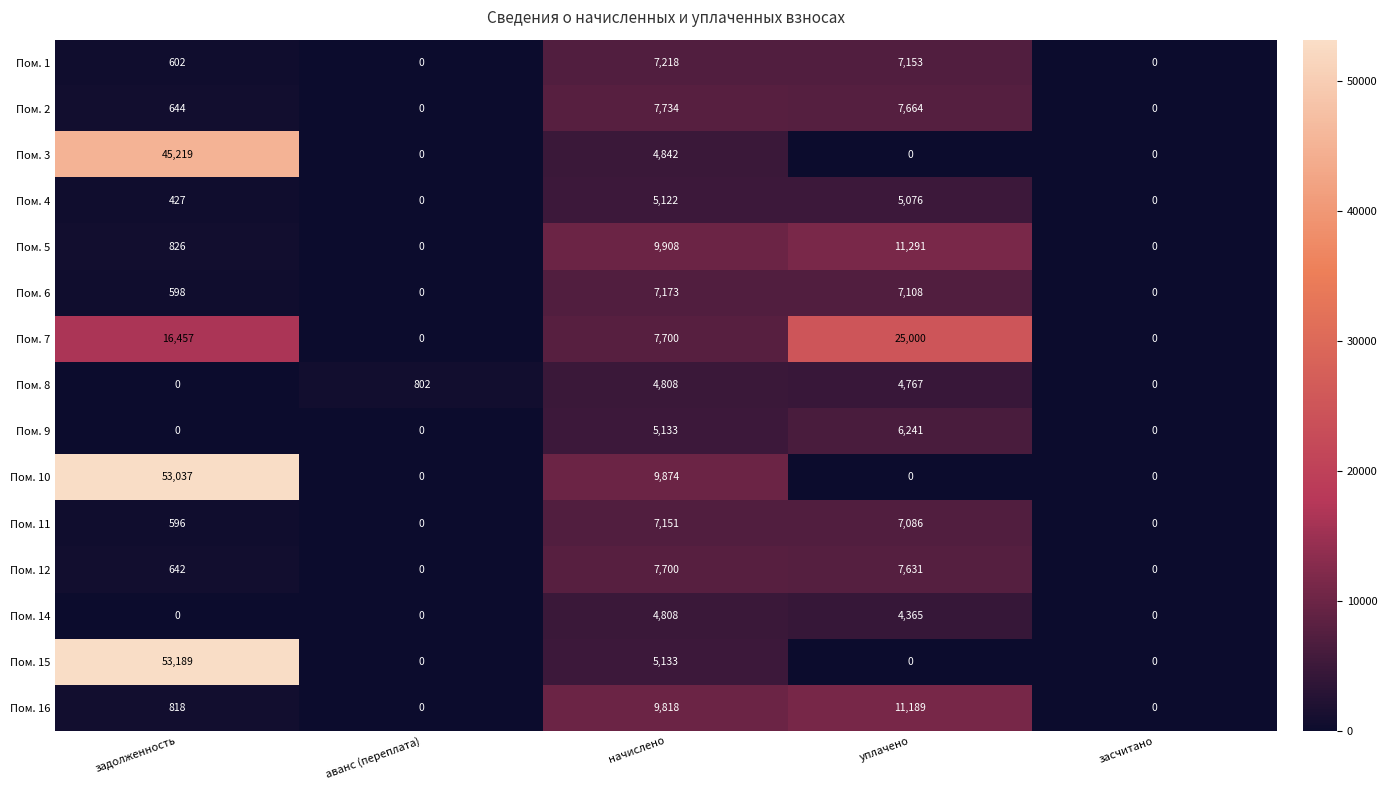

The value of Пом. 7 at начислено is 5352. True or false?

False